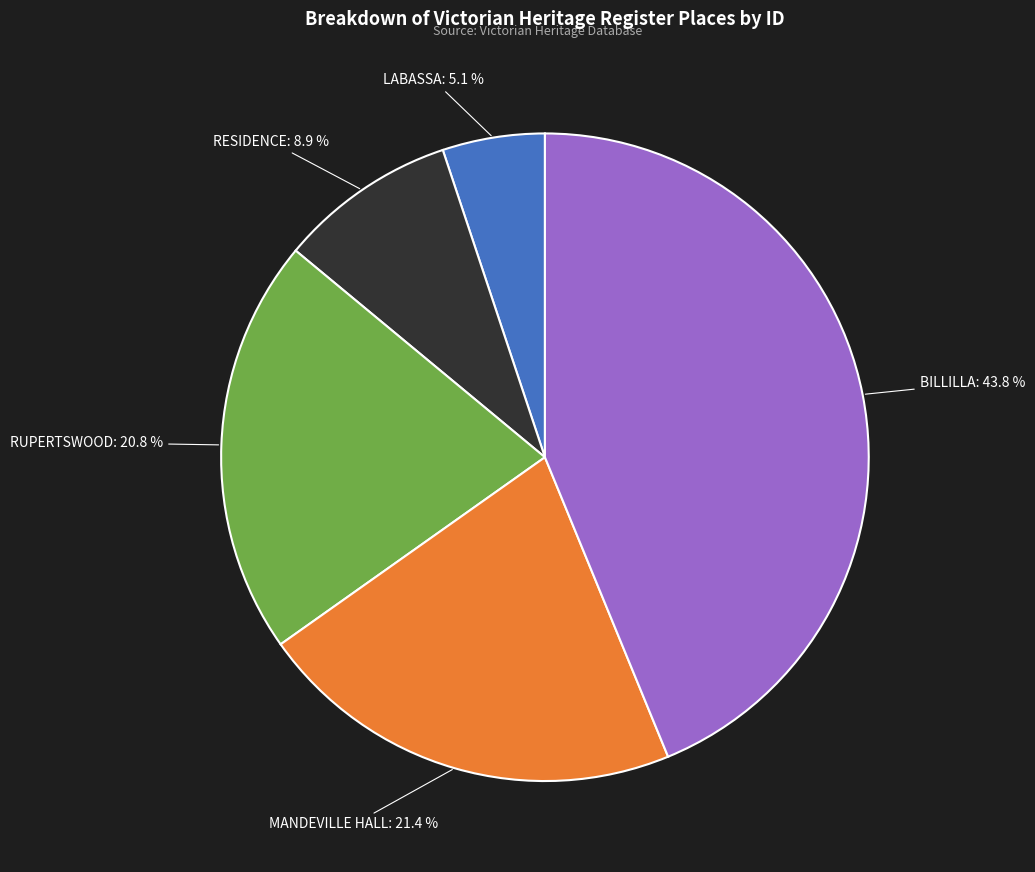

Is there a majority slice in this chart?

No